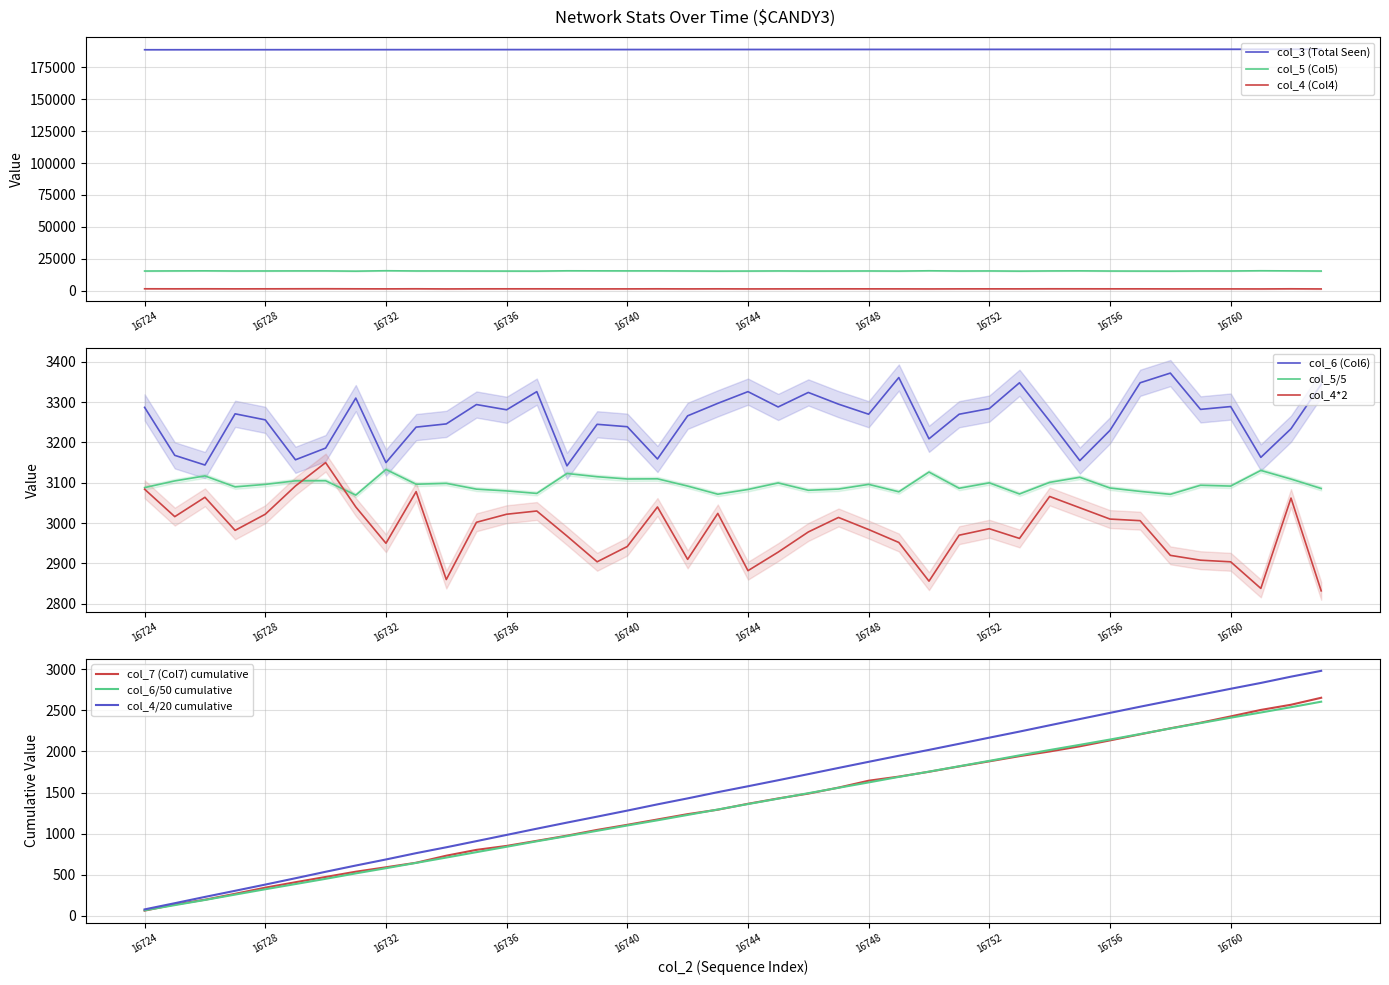

What is the value of the col_3 (Total Seen) point at the 1st from the left?

188688